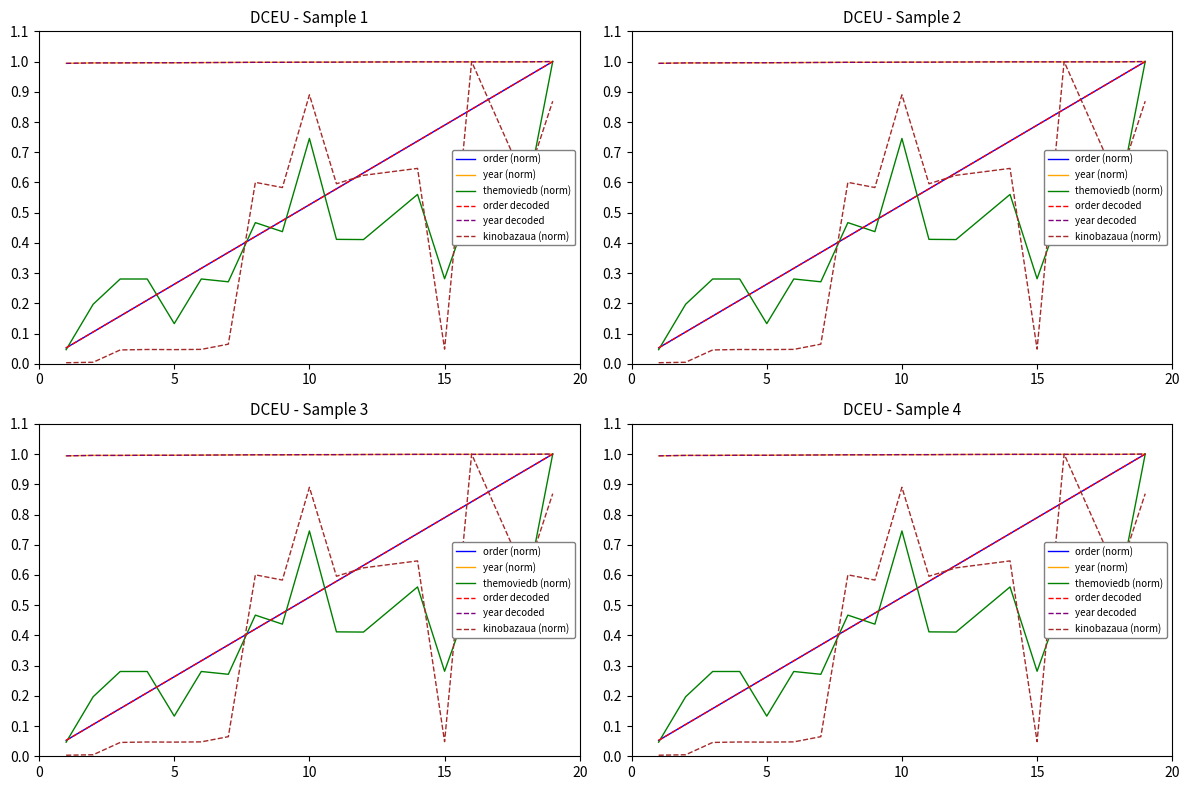

The value of kinobazaua (norm) at 12 is 0.3. True or false?

False